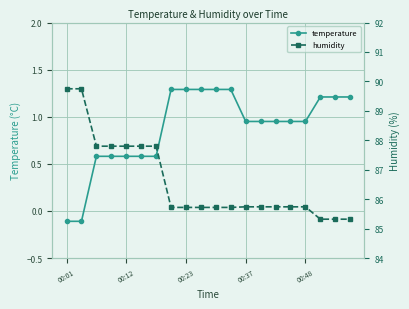

How many distinct data groups are displayed?

2